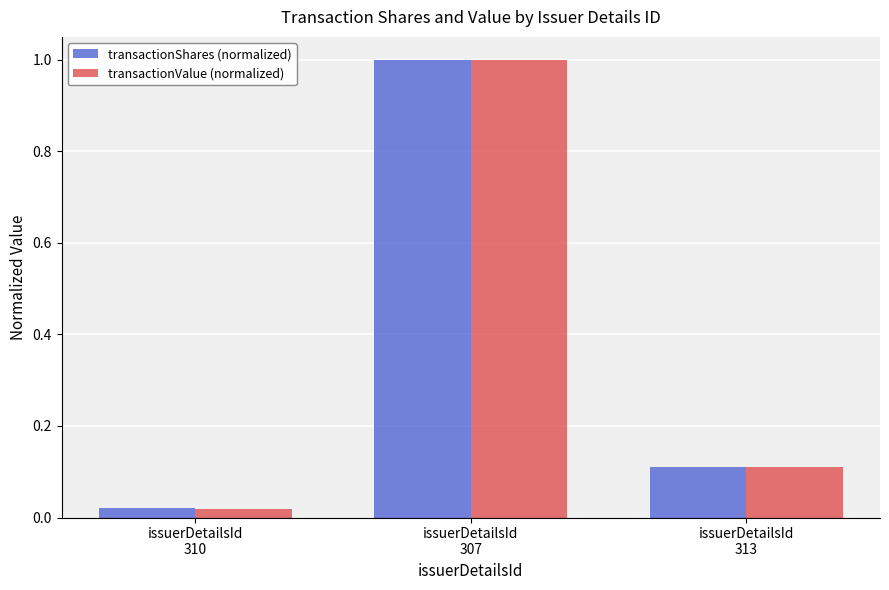

What is the label of the 2nd bar from the right?

issuerDetailsId
307